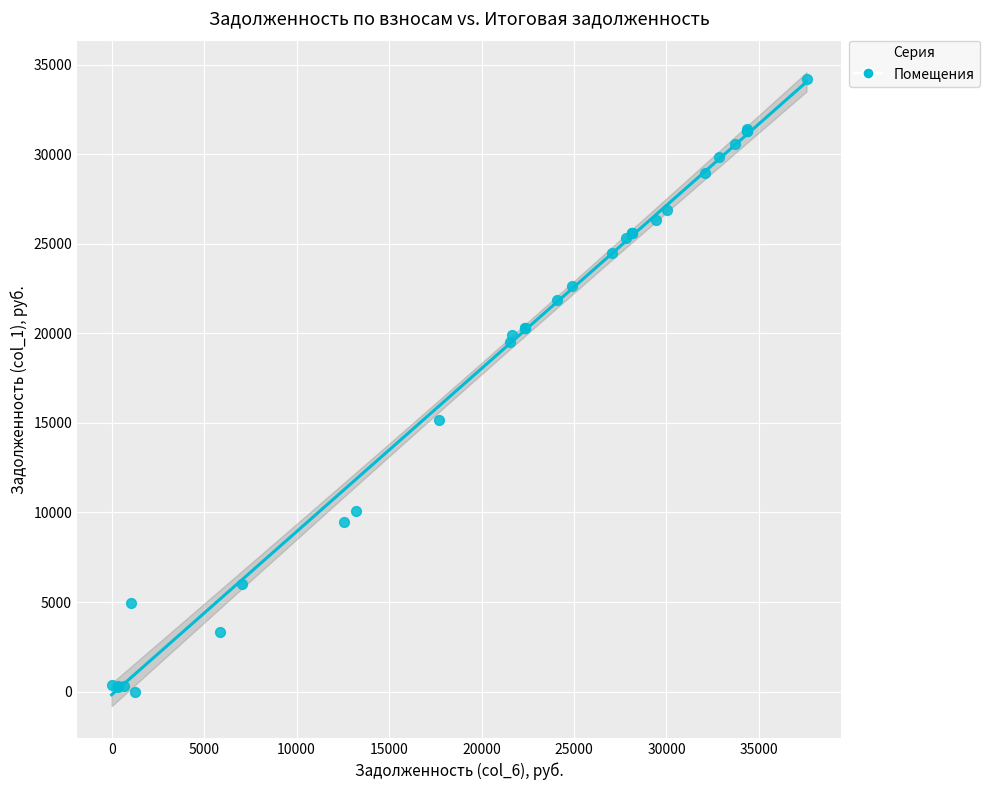

What Y value in the scatter plot is closest to 17090?

15186.6